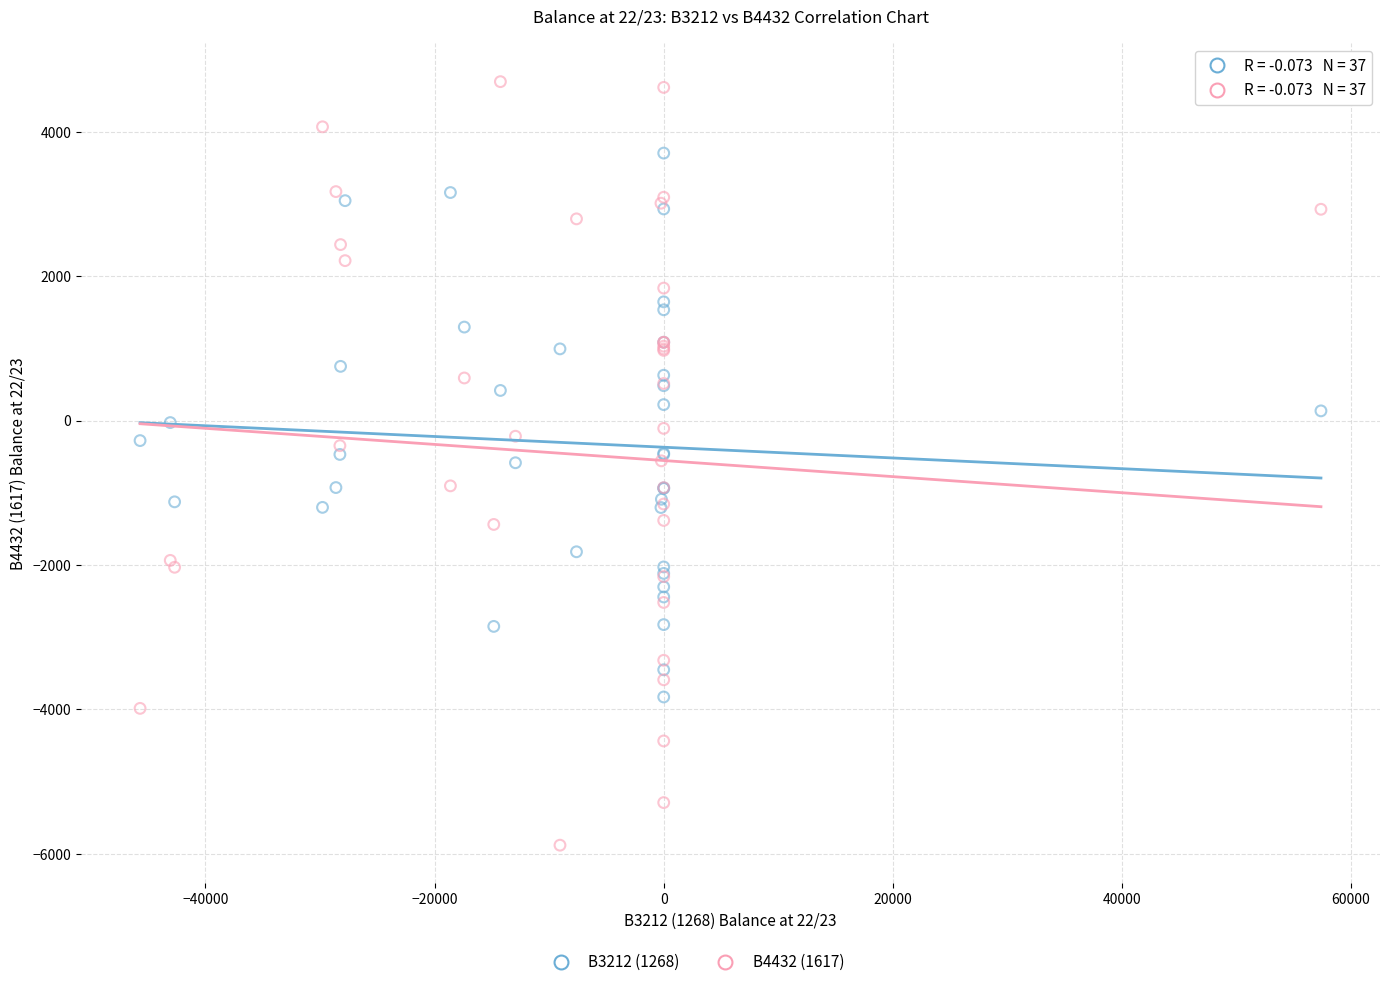

Which series contains the lowest Y value?

B4432 (1617)